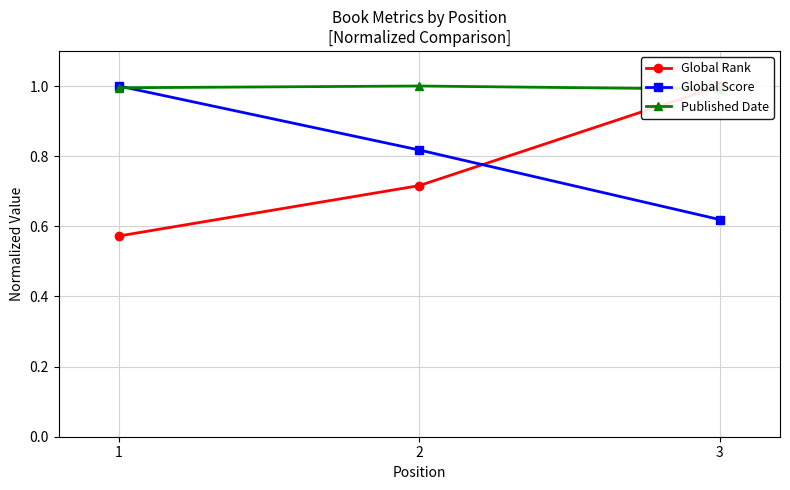

What is the difference between the highest and lowest values at 3?

0.4